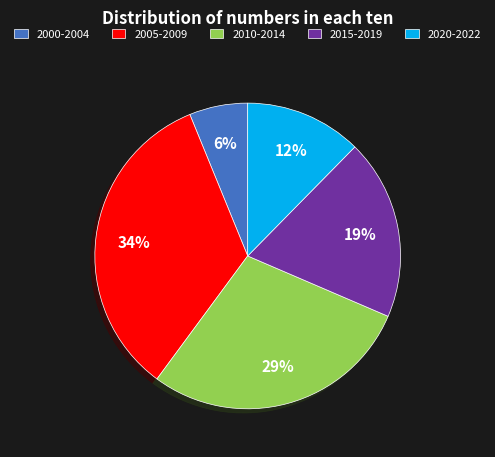

True or false: 2005-2009 accounts for 34% of the total.

True